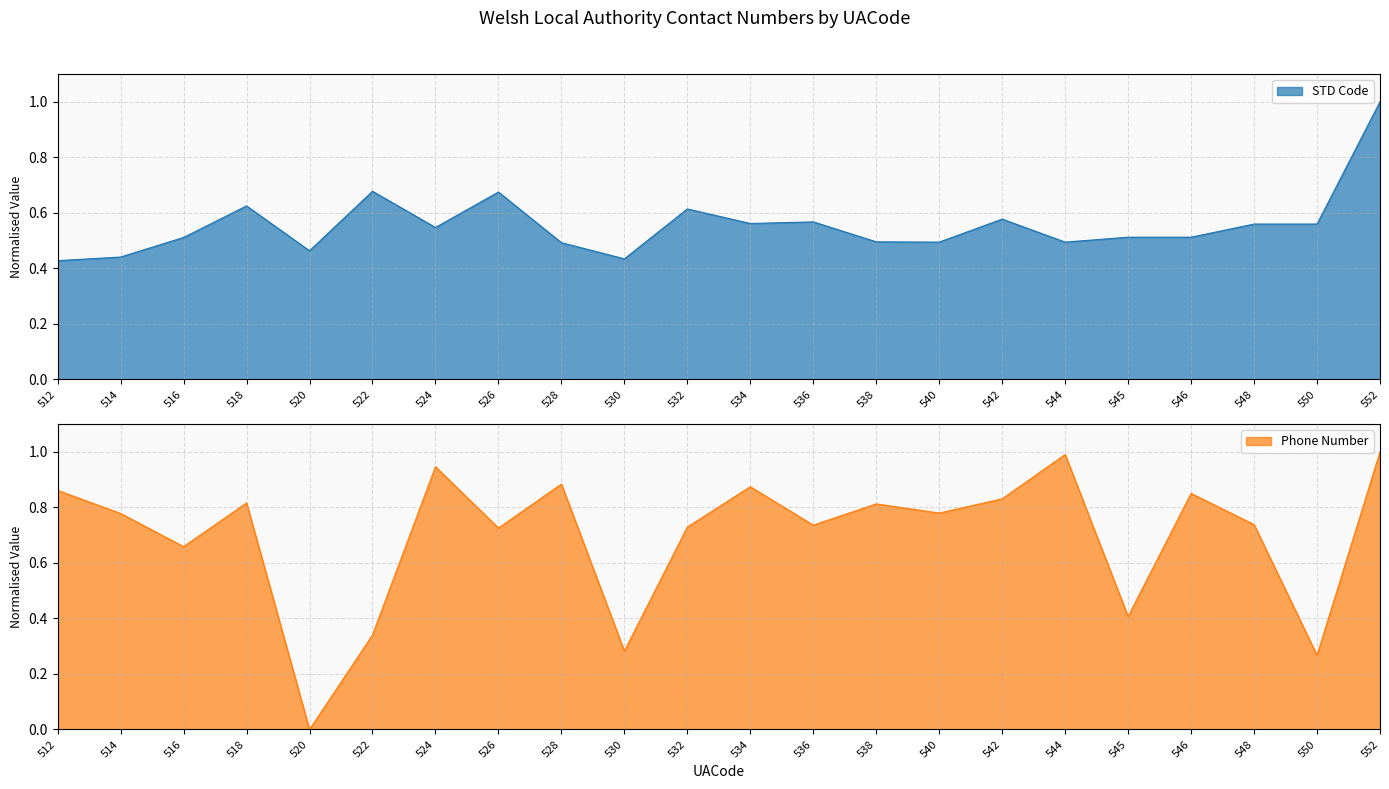

The value of Phone Number at 532 is 0.5. True or false?

False